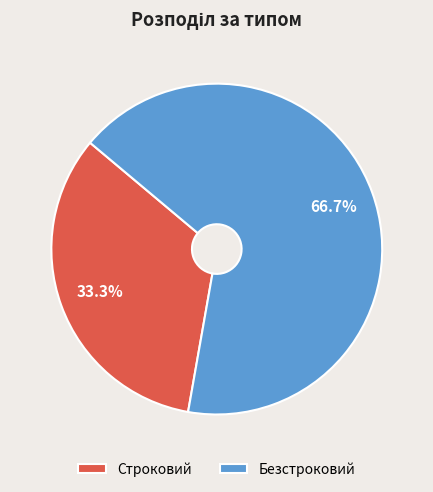

Rank the categories by value from highest to lowest.

Безстроковий, Строковий